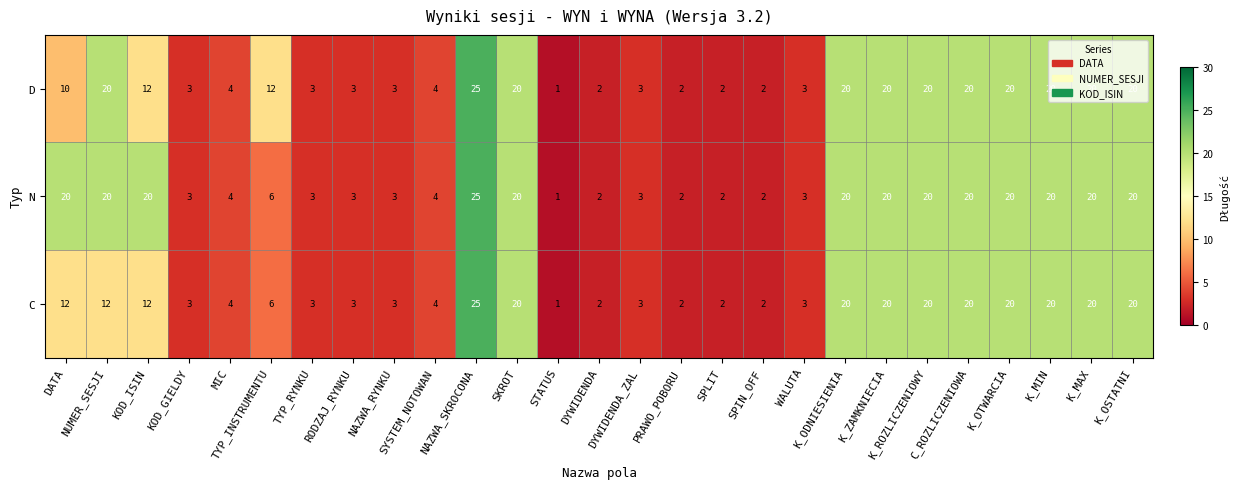

What is the highest value of the N series?

25